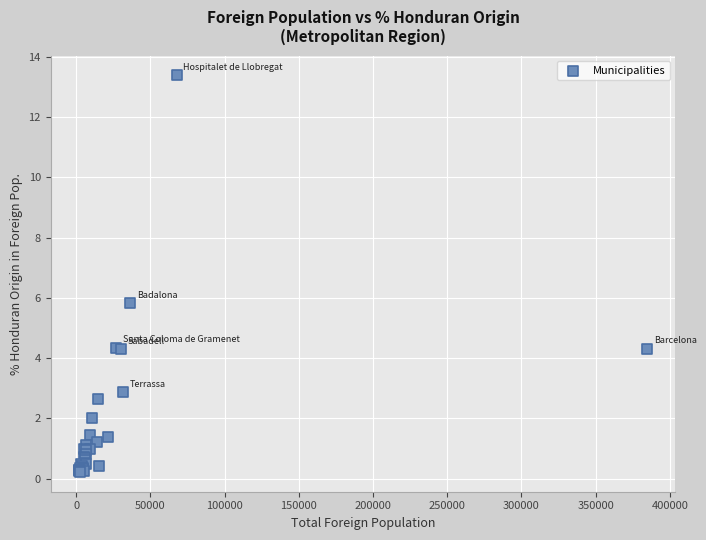

What Y value in the scatter plot is closest to 6?

5.8